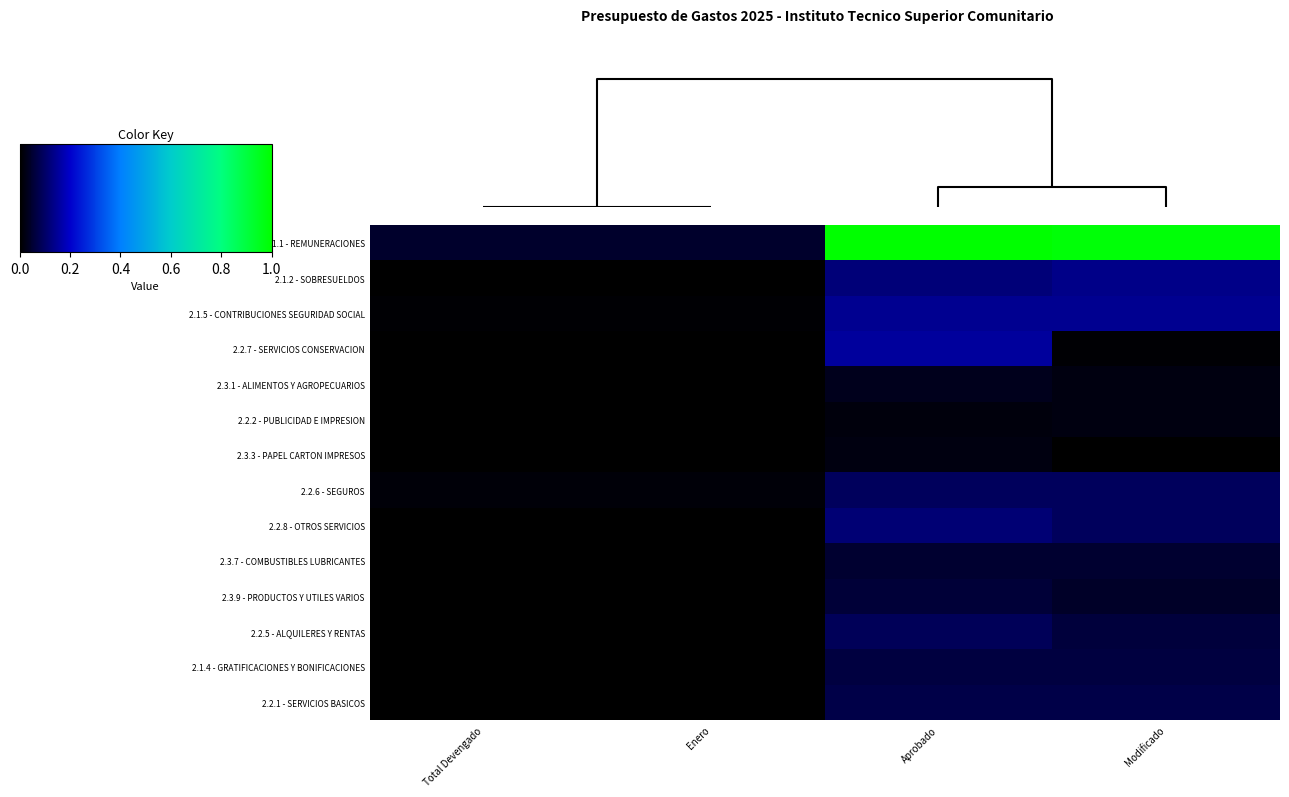

At how many categories does at least one series exceed 0?

4